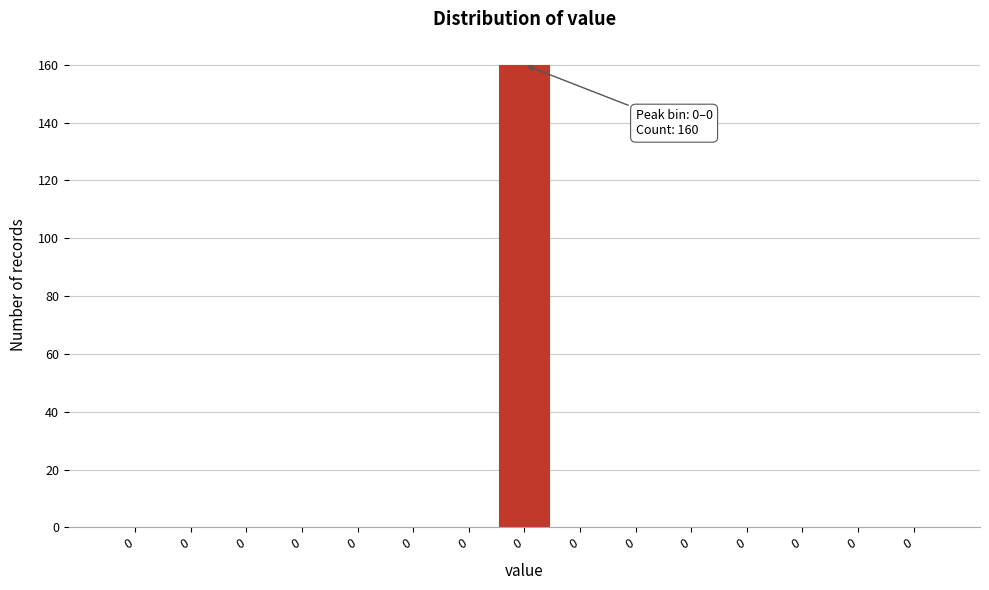

Count the number of data series in this chart.

1